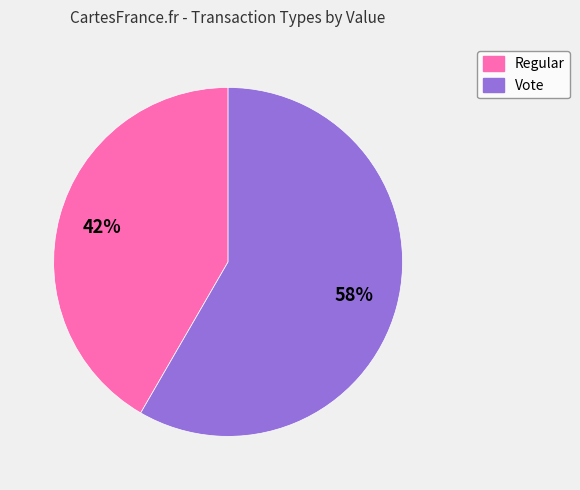

Does any single category account for the majority?

Yes